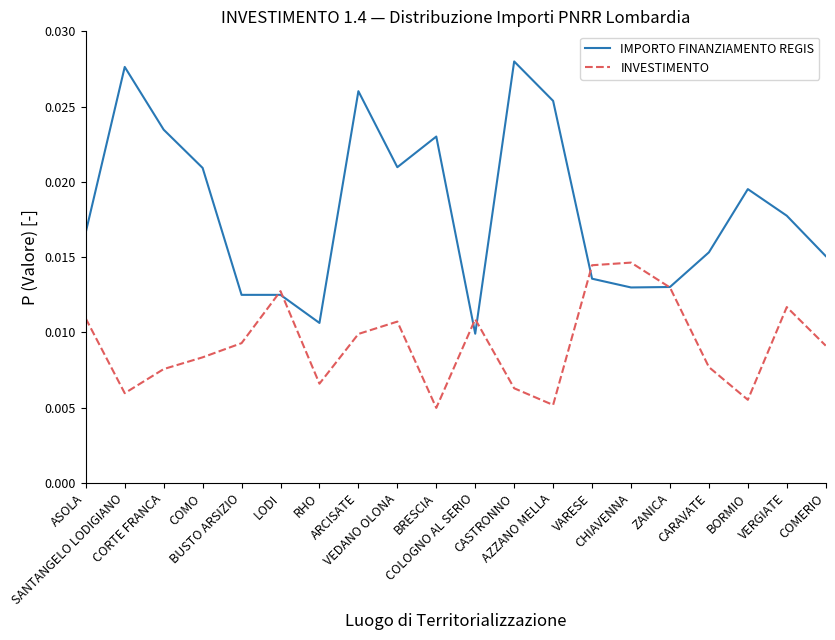

At which label does IMPORTO FINANZIAMENTO REGIS reach its minimum?

COLOGNO AL SERIO